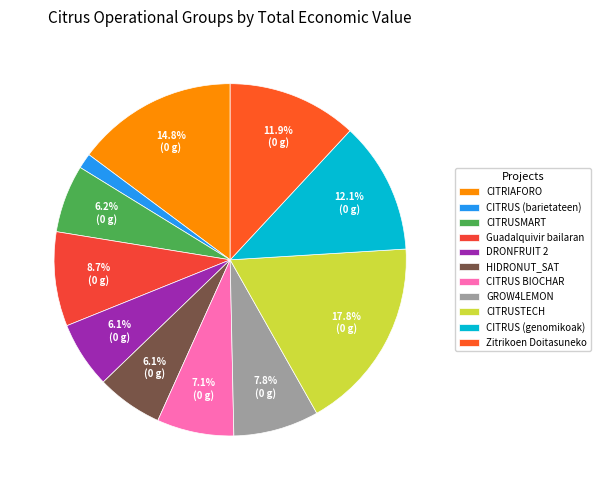

What percentage is the CITRUS BIOCHAR slice, to the nearest percent?

7%